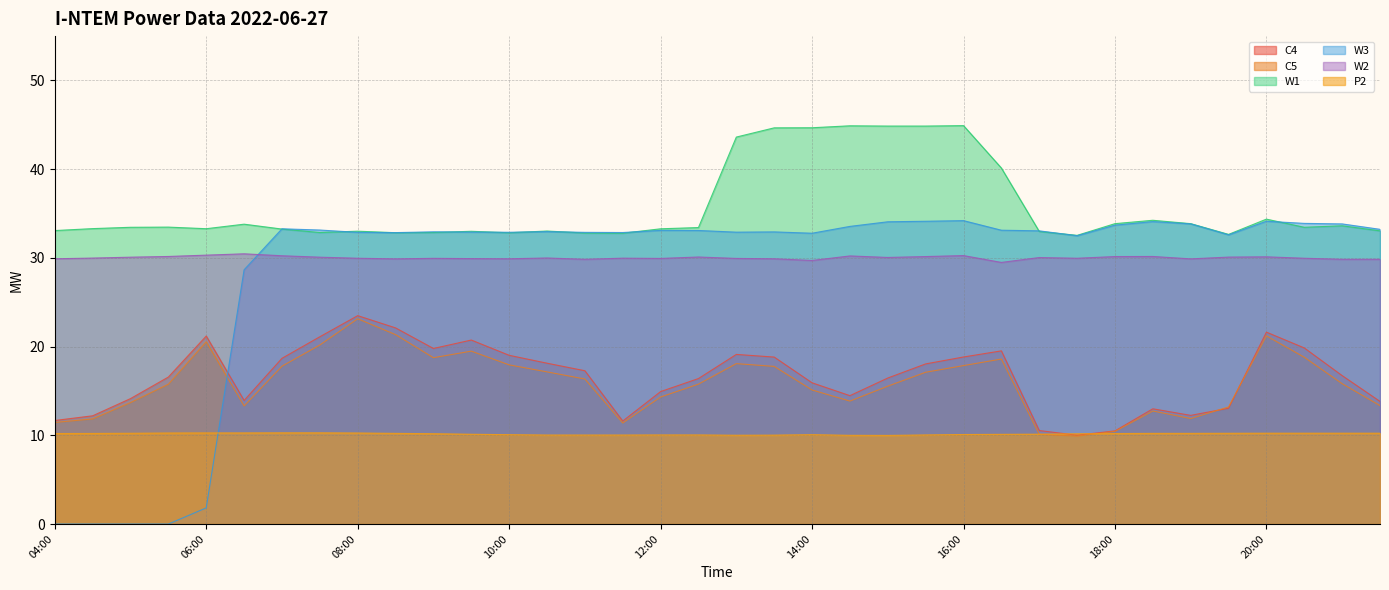

What is the label of the 7th point from the right?

18:30